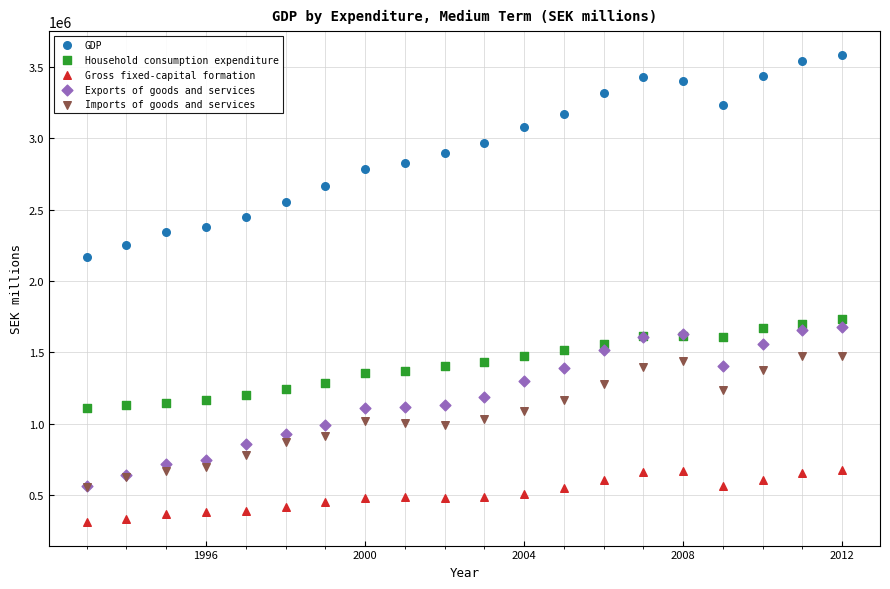

Which series reaches the minimum Y coordinate?

Gross fixed-capital formation